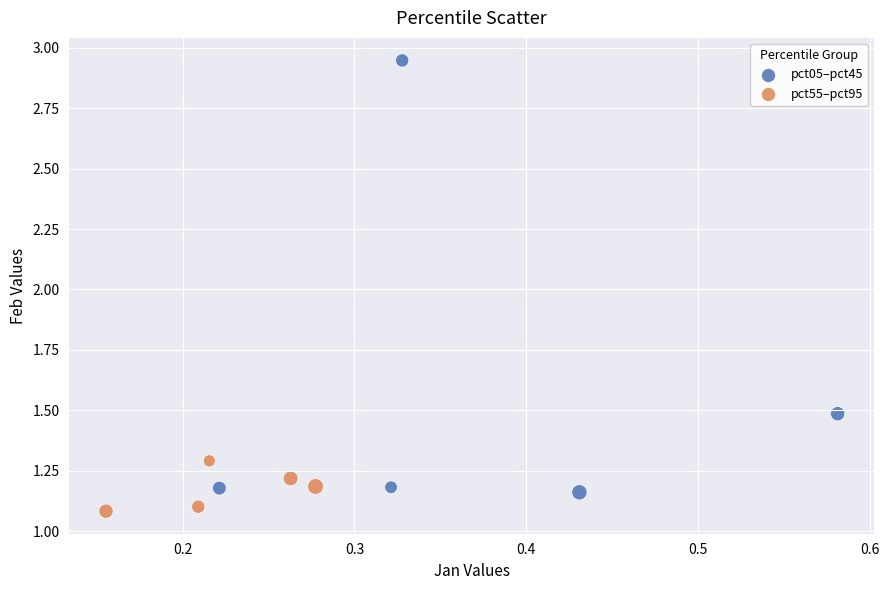

Which series contains the highest Y value?

pct05–pct45